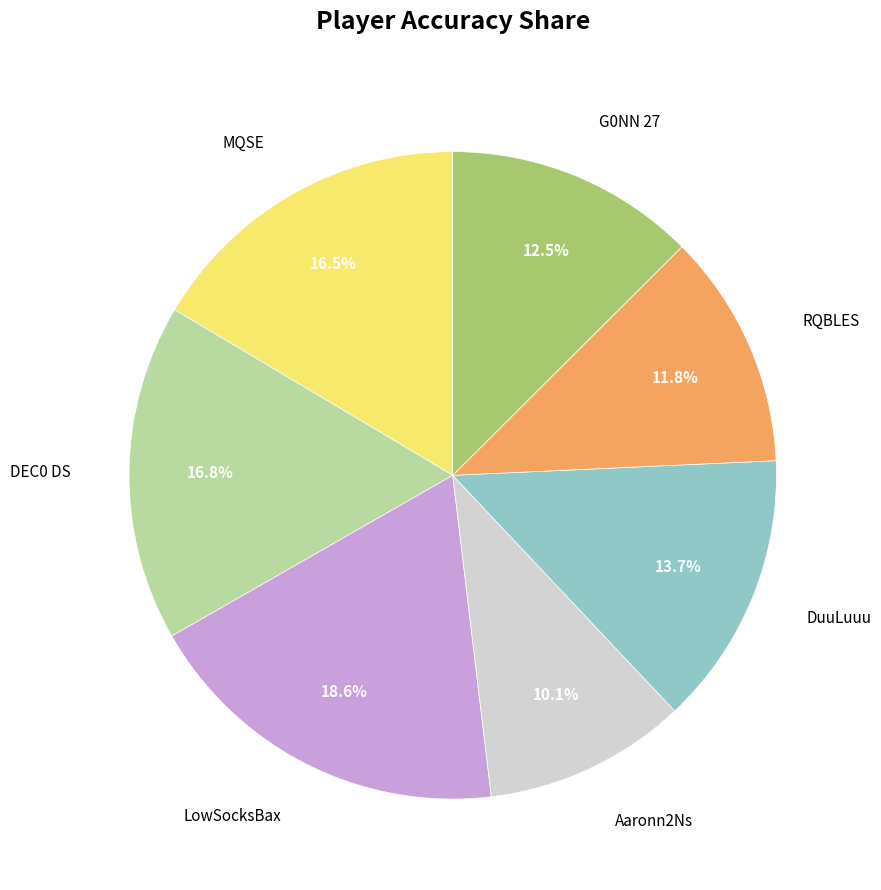

How many segments does this pie chart have?

7